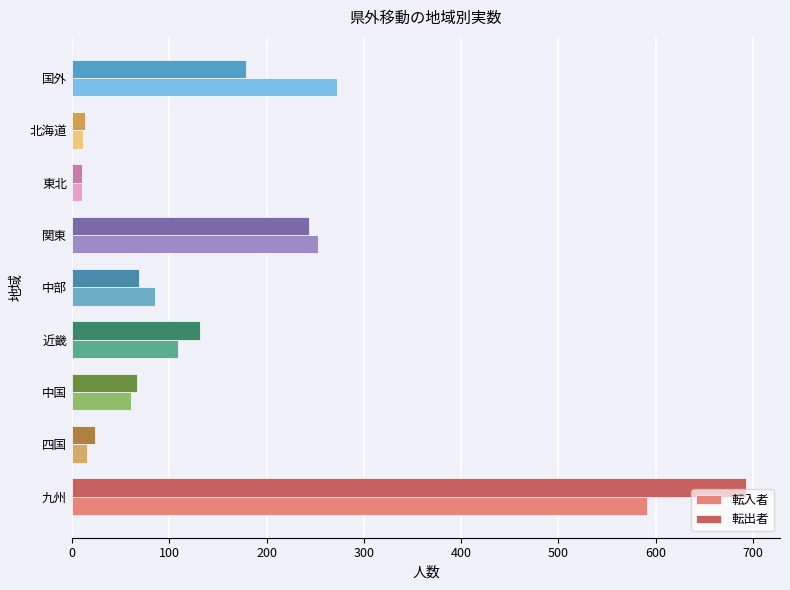

List the series in order of their peak value, highest first.

転出者, 転入者